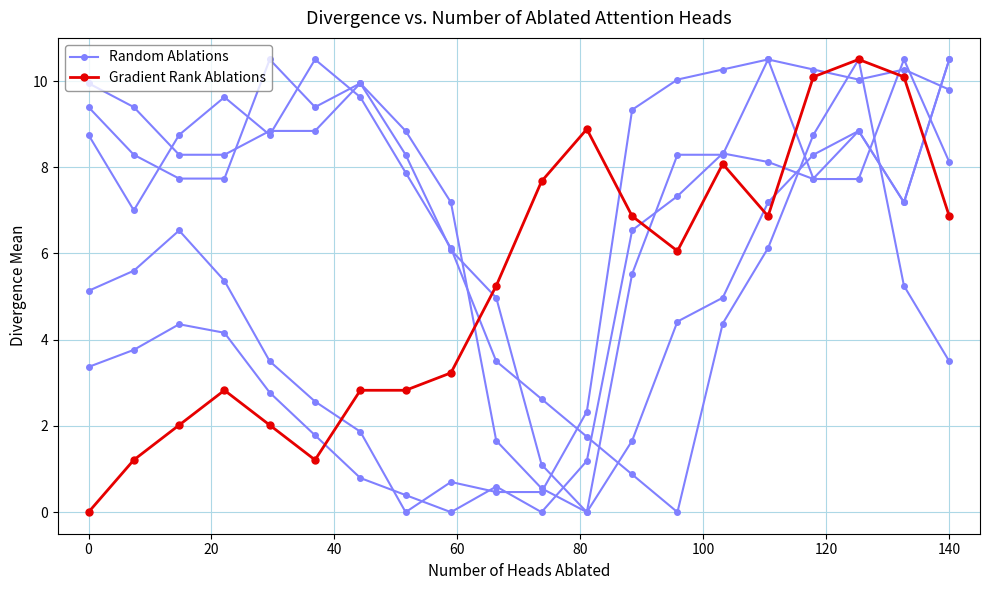

What is the maximum value shown in the chart?

10.5